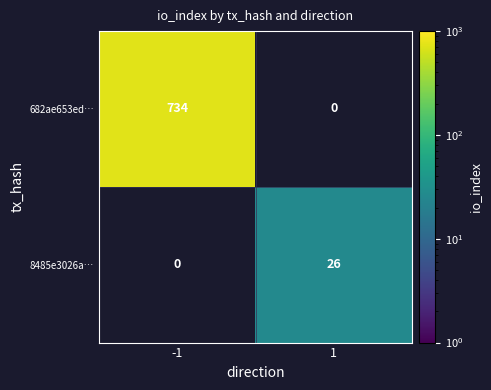

The 682ae653ed… series shows 734 at -1. True or false?

True